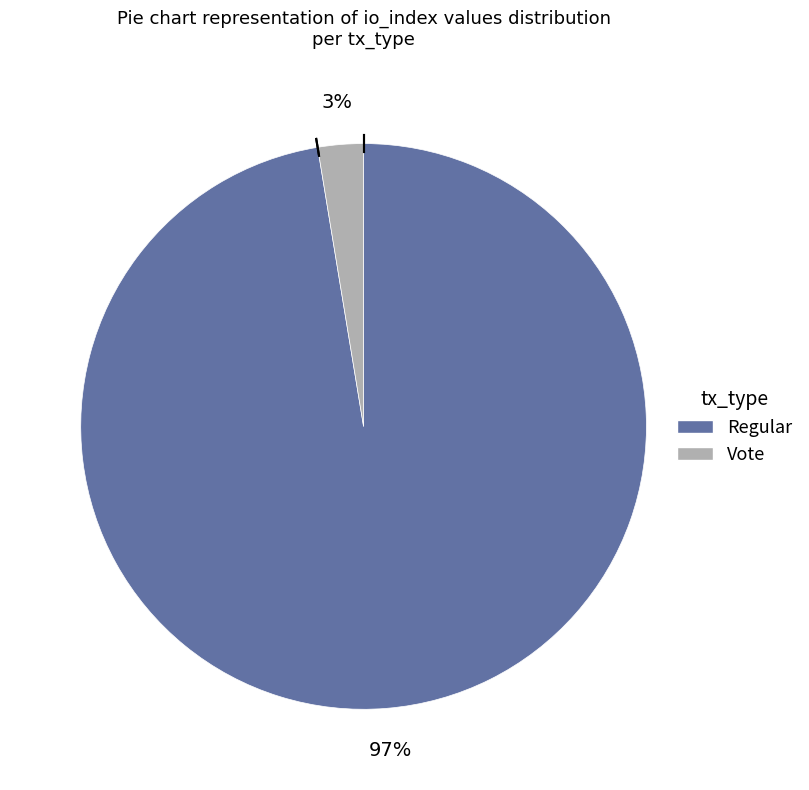

Which has a higher value, Regular or Vote?

Regular